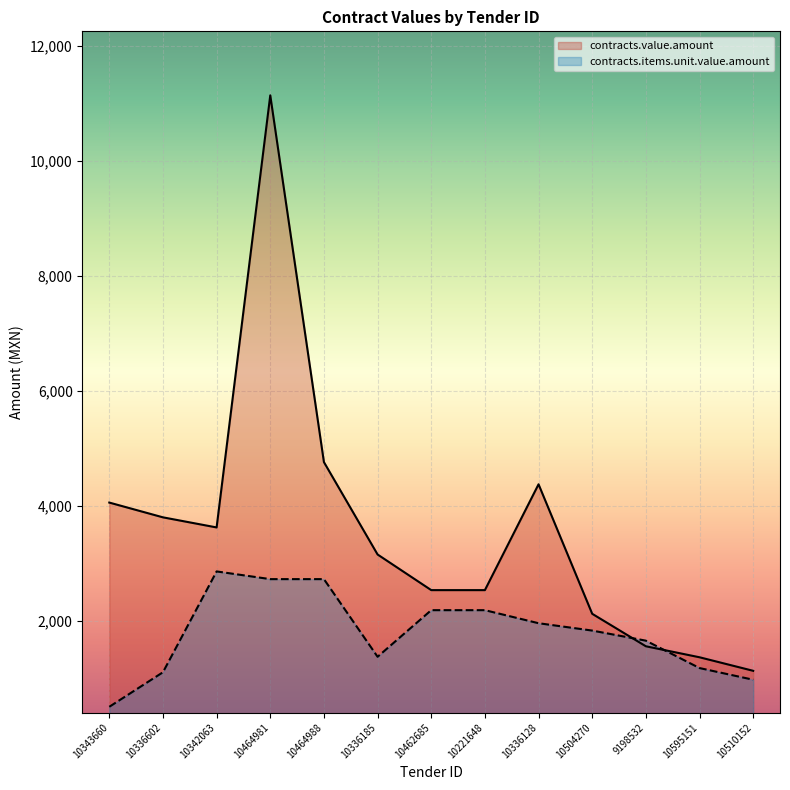

Is the value of contracts.items.unit.value.amount at 10343660 greater than the value of contracts.value.amount at 10221648?

No